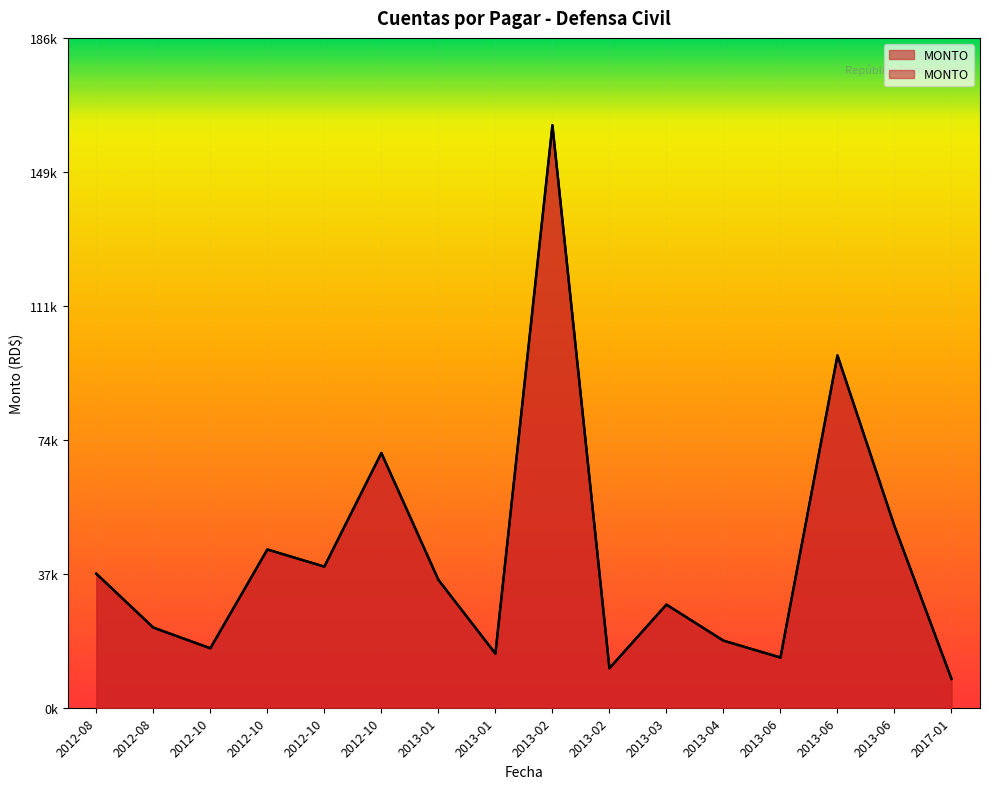

At which category does the chart reach its minimum across all series?

2017-01